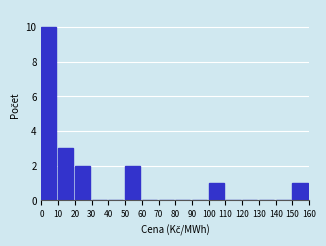

Which range on the x-axis has the tallest bar?

0 to 10